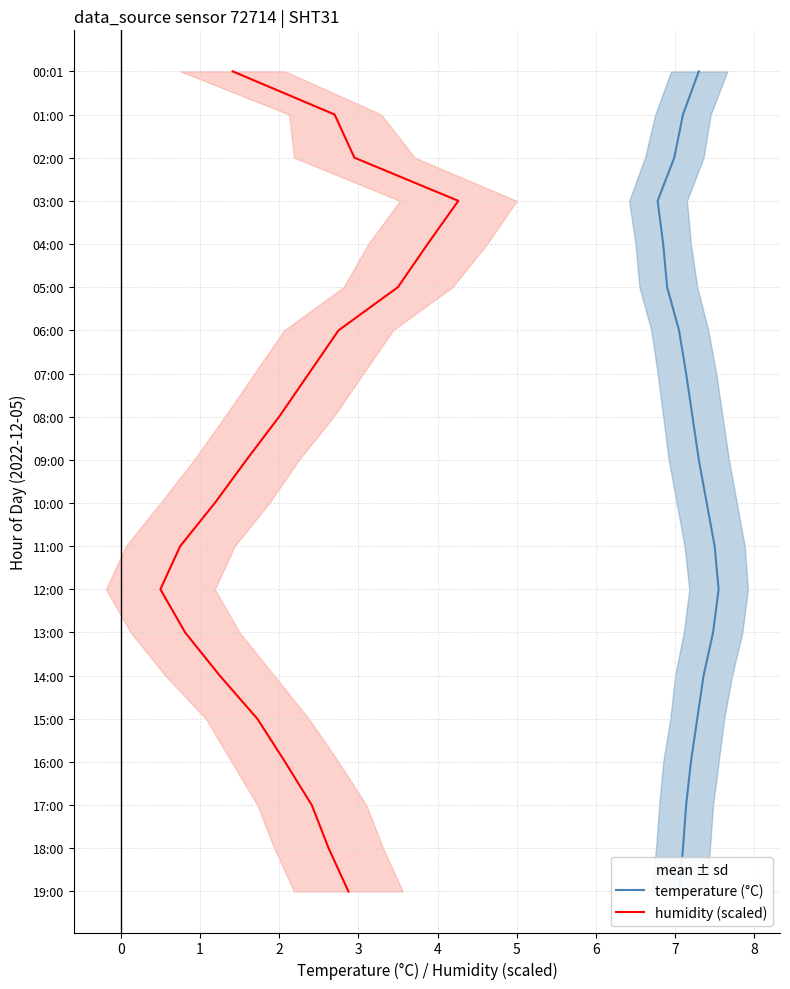

Rank the series by their maximum value, from highest to lowest.

temperature (°C), humidity (scaled)